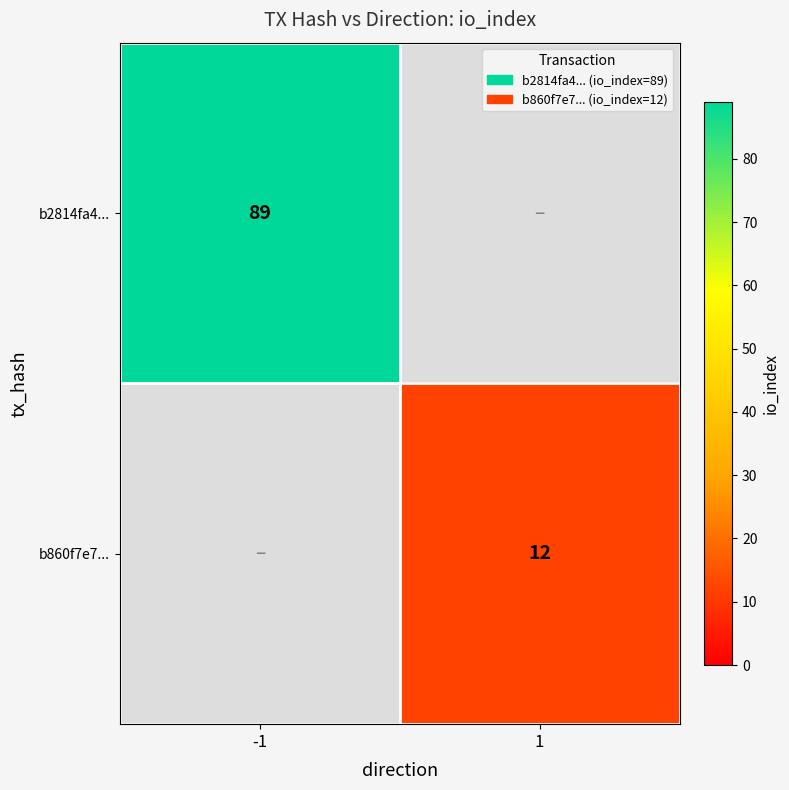

The value of b2814fa4... at -1 is 89. True or false?

True